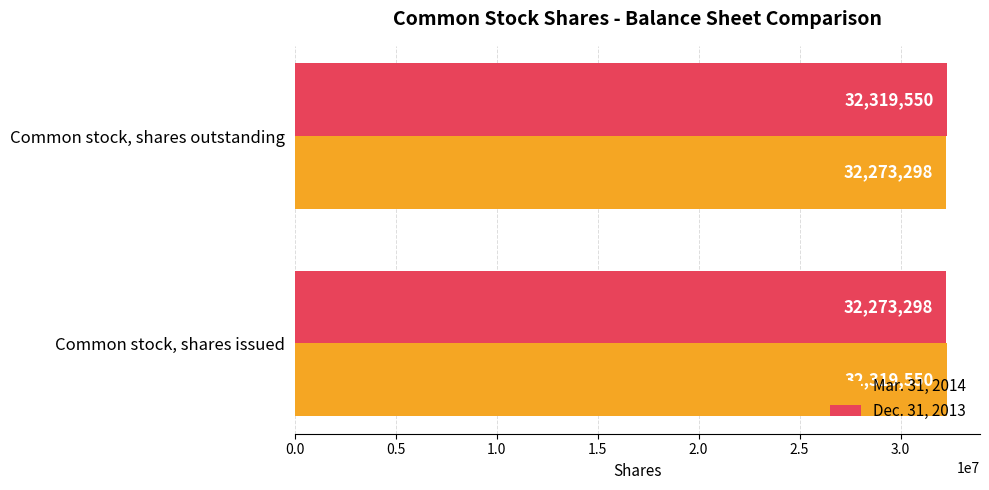

Which category has the highest value in the Dec. 31, 2013 series?

Common stock, shares outstanding